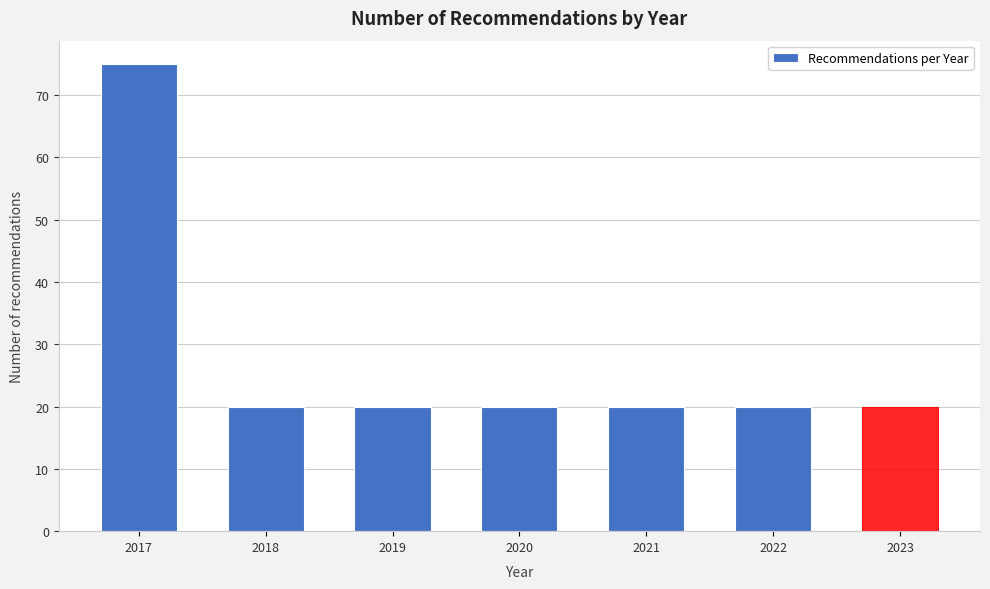

Reading left to right, what are all the values shown in this chart?

75	20	20	20	20	20	20